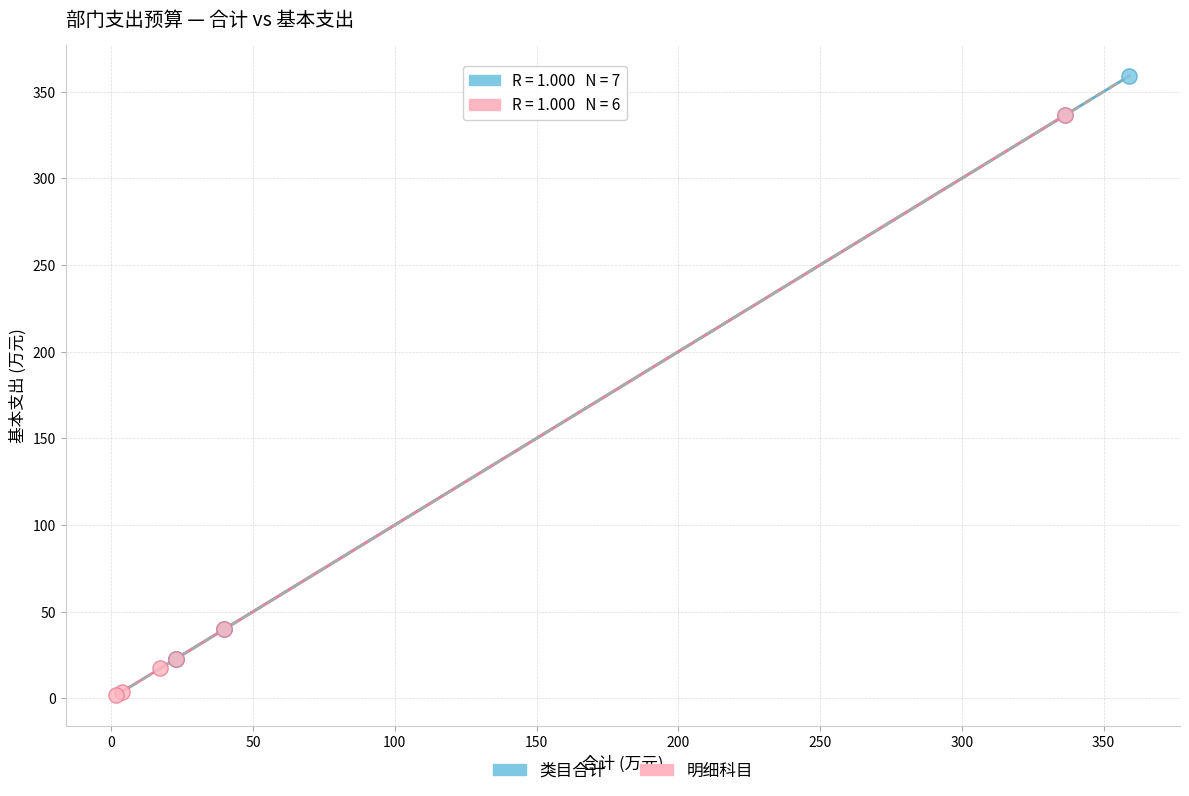

Which series reaches the maximum Y coordinate?

类目合计